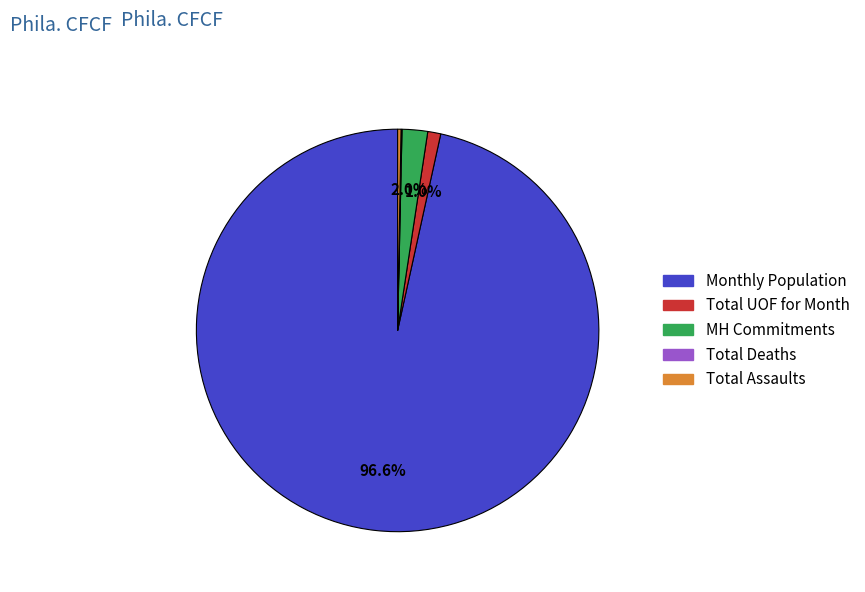

Is there any slice that represents more than half of the pie?

Yes